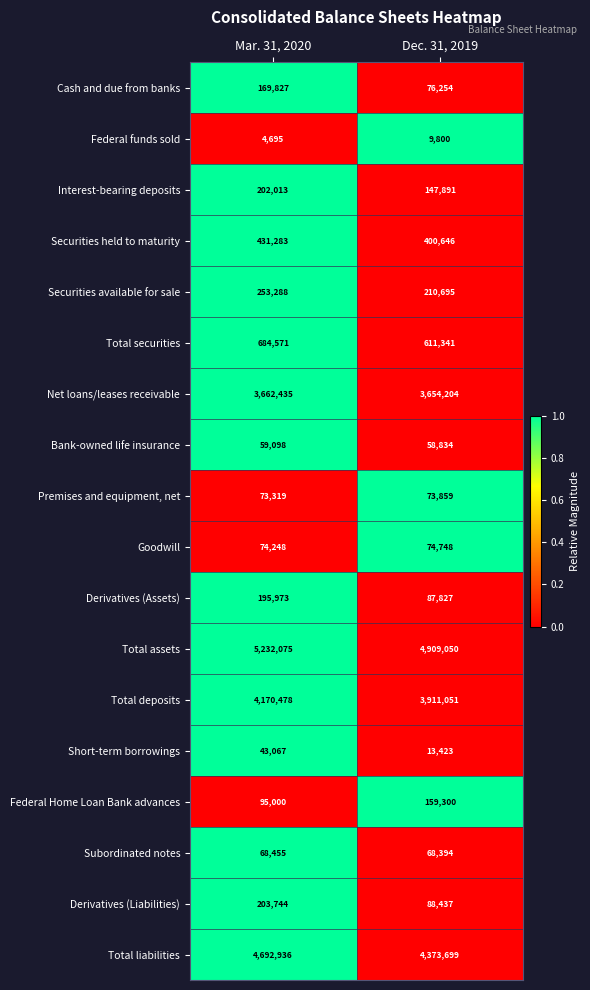

Which series has the largest range (max minus min)?

Total assets